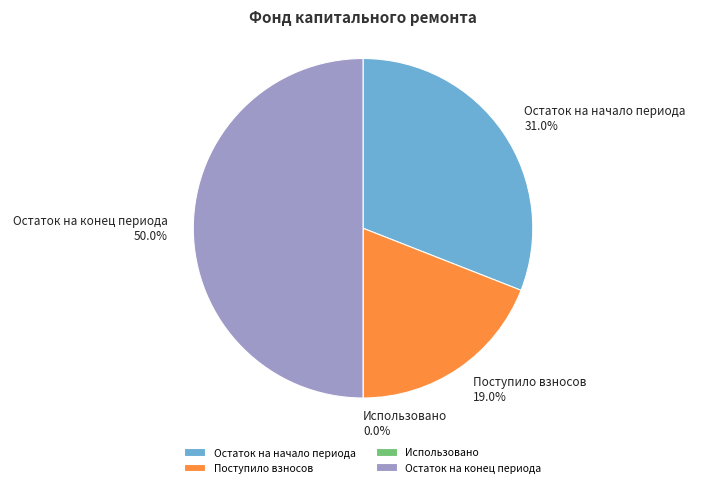

Count the number of slices in the pie.

4